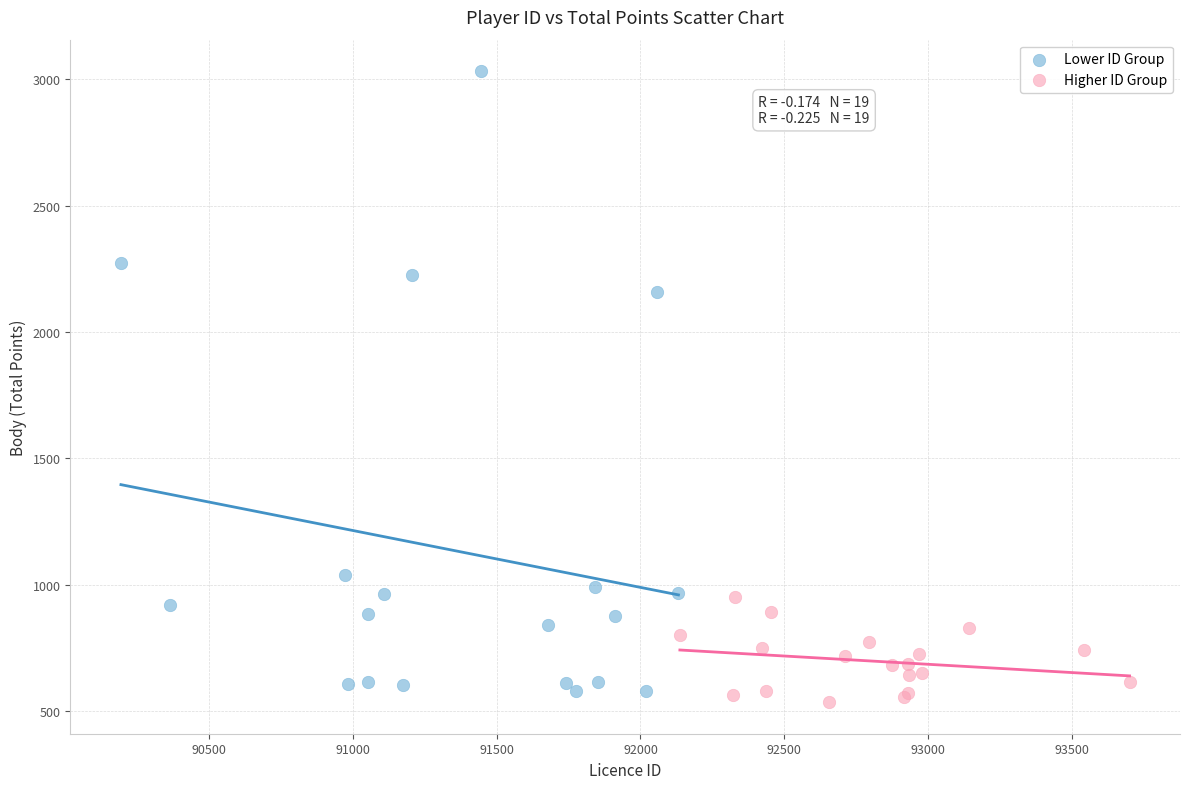

Which series has the widest spread of Y values?

Lower ID Group